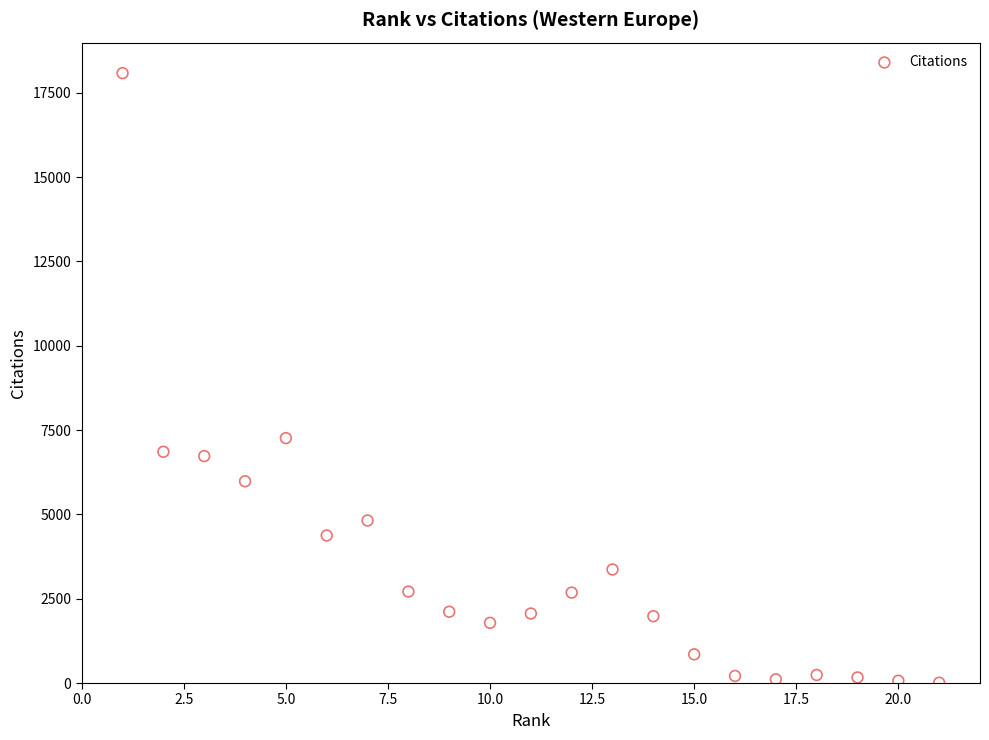

What Y value in the scatter plot is closest to 9046?

7262